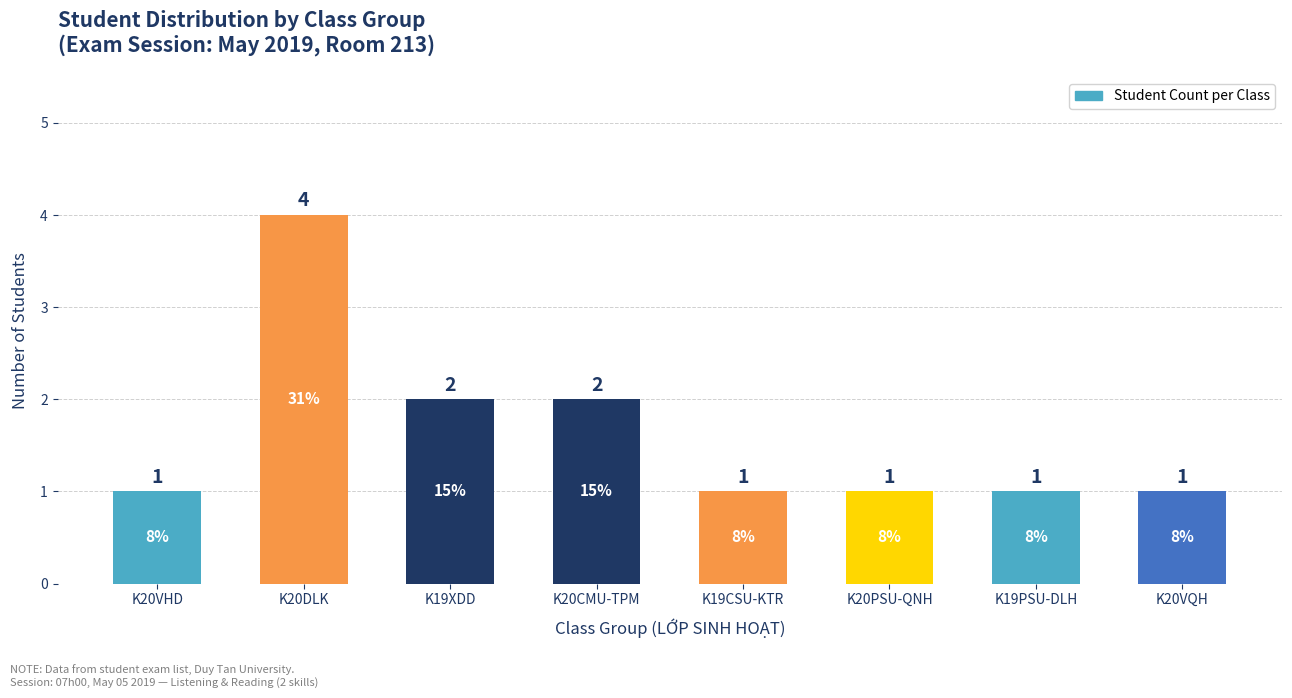

What is the ratio of the value at K20CMU-TPM to the value at K19CSU-KTR?

2.0